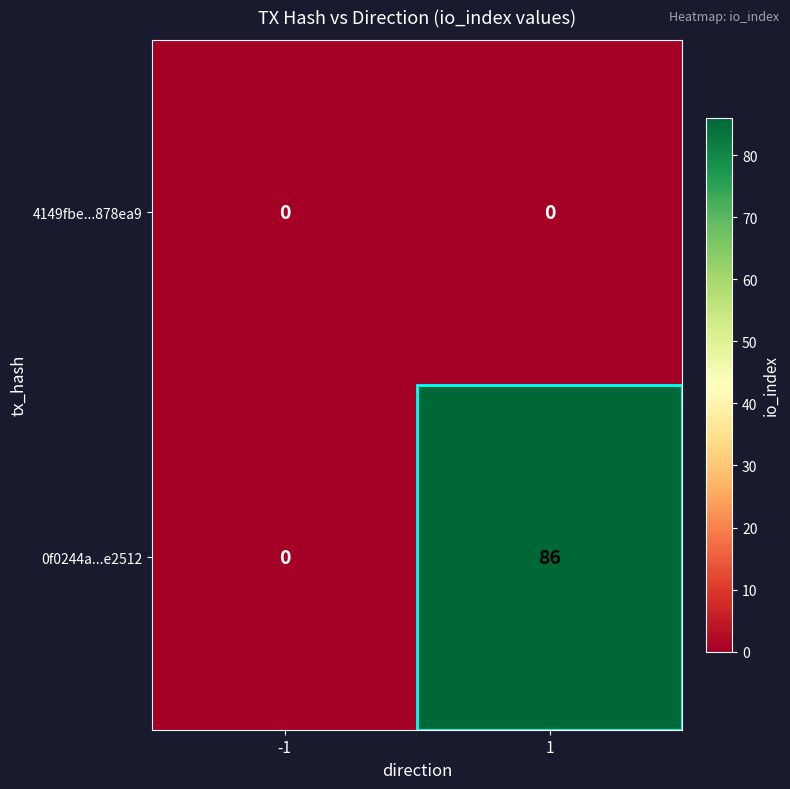

What is the greatest value displayed?

86